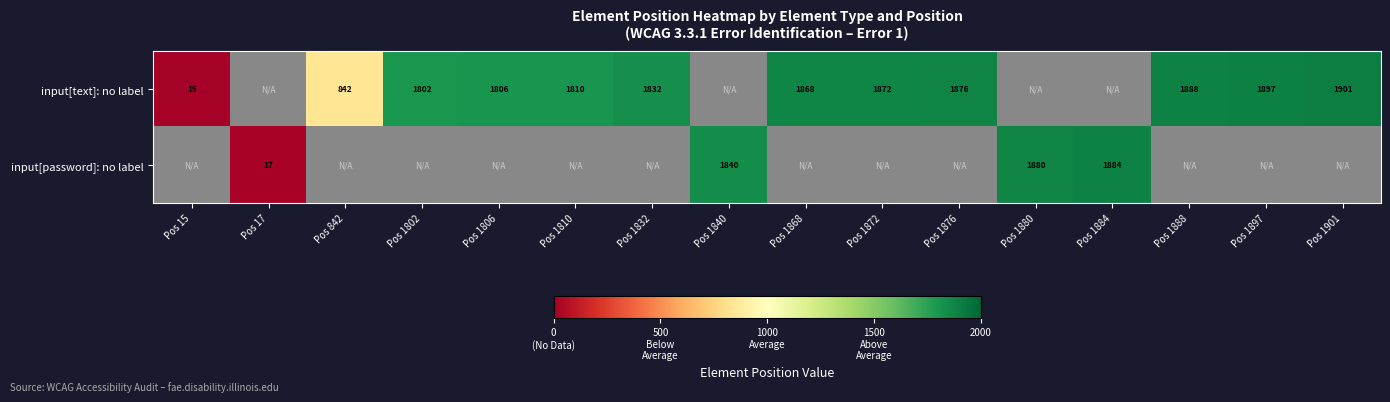

How many distinct data groups are displayed?

2